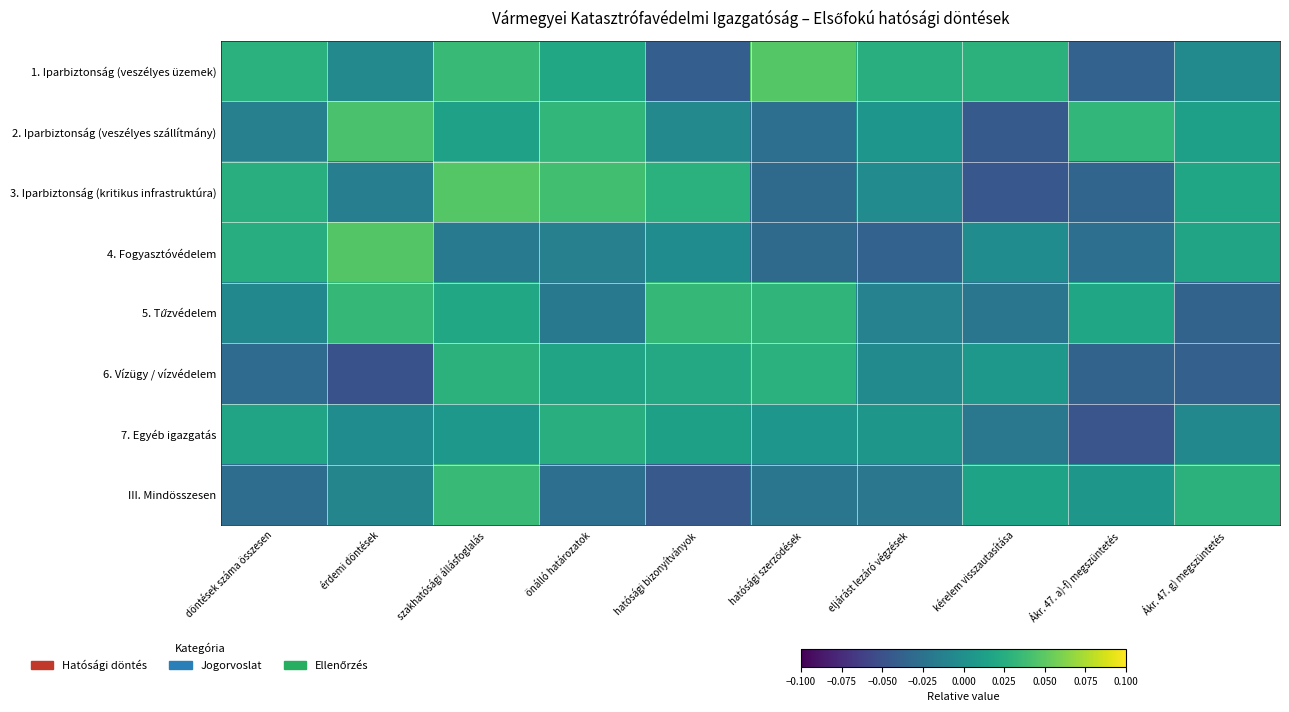

How many data points does each series have?

10